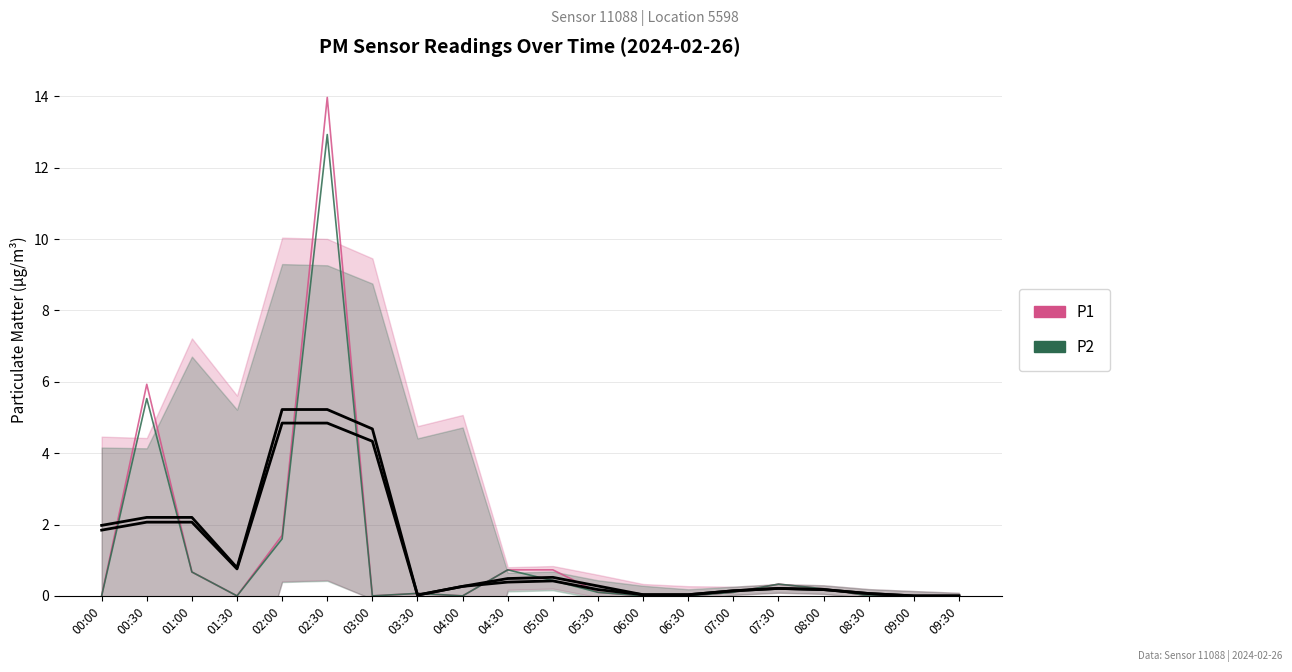

How many data points in P2 are above 0?

11